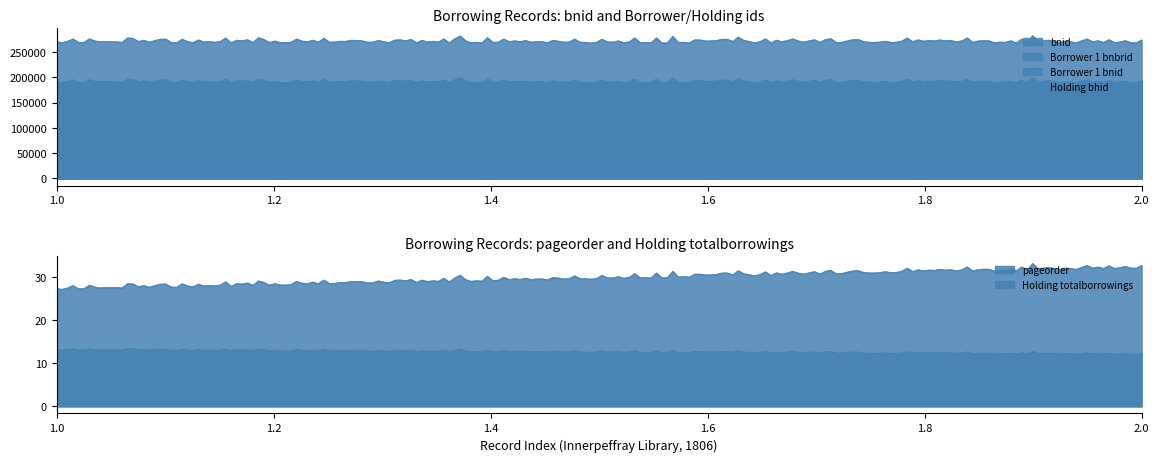

What are all the series names shown in the legend?

bnid, pageorder, Borrower 1 bnbrid, Borrower 1 bnid, Holding bhid, Holding totalborrowings